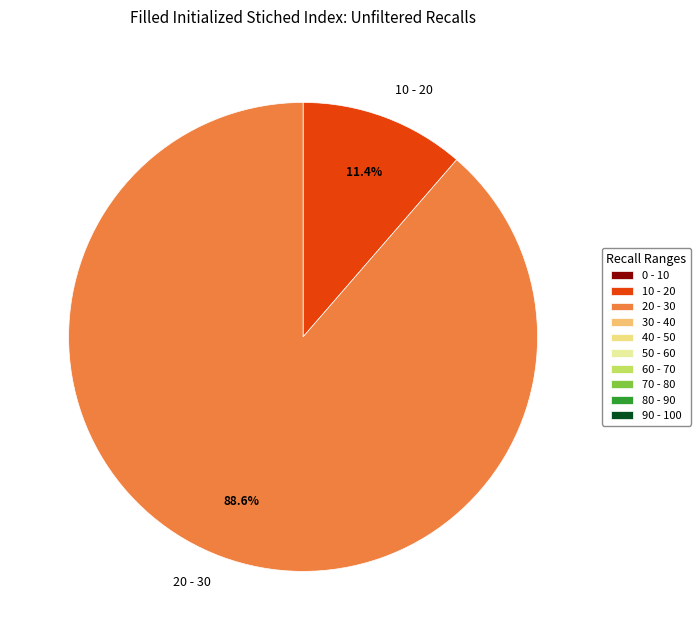

Between 10 - 20 and 20 - 30, which is larger?

20 - 30